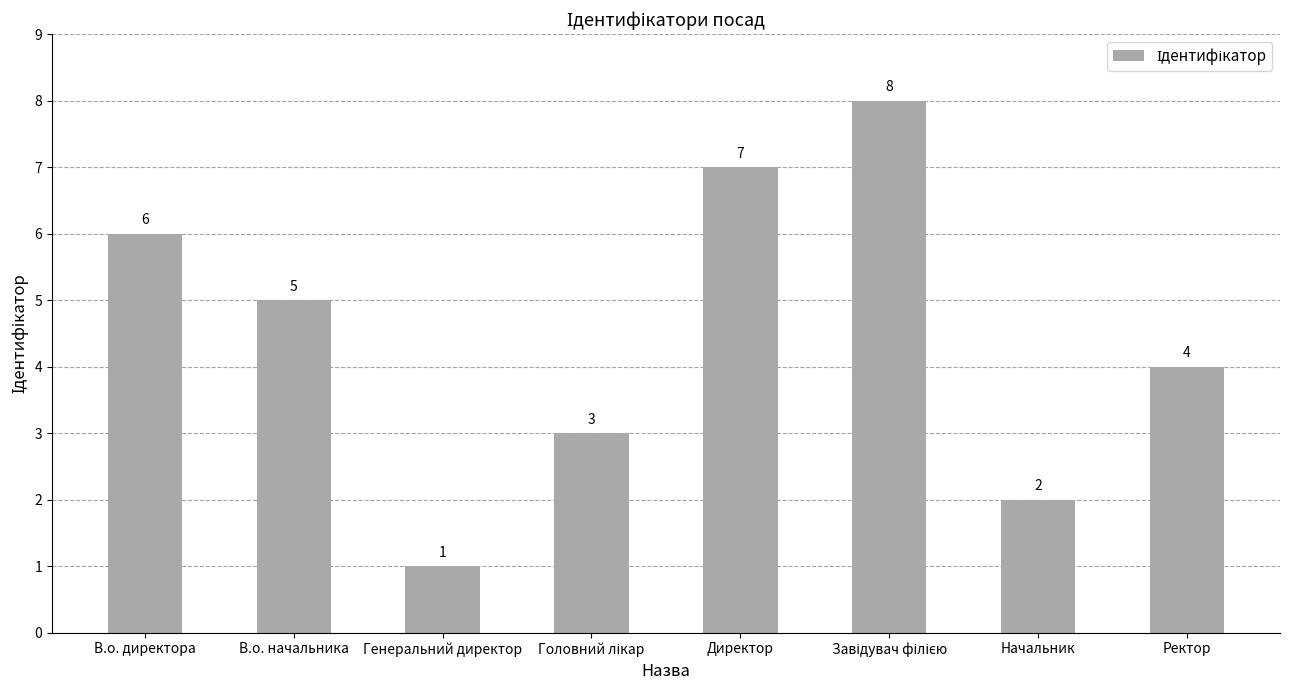

Does the chart contain stacked bars?

No